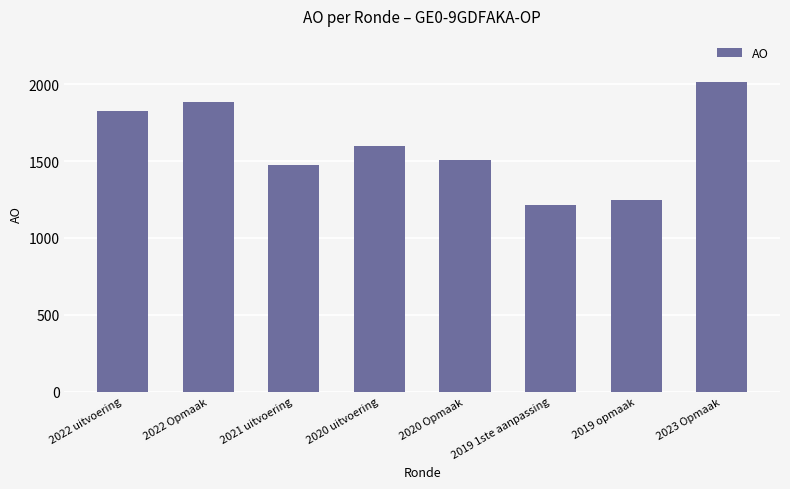

Are the bars grouped side by side (vs. stacked)?

No